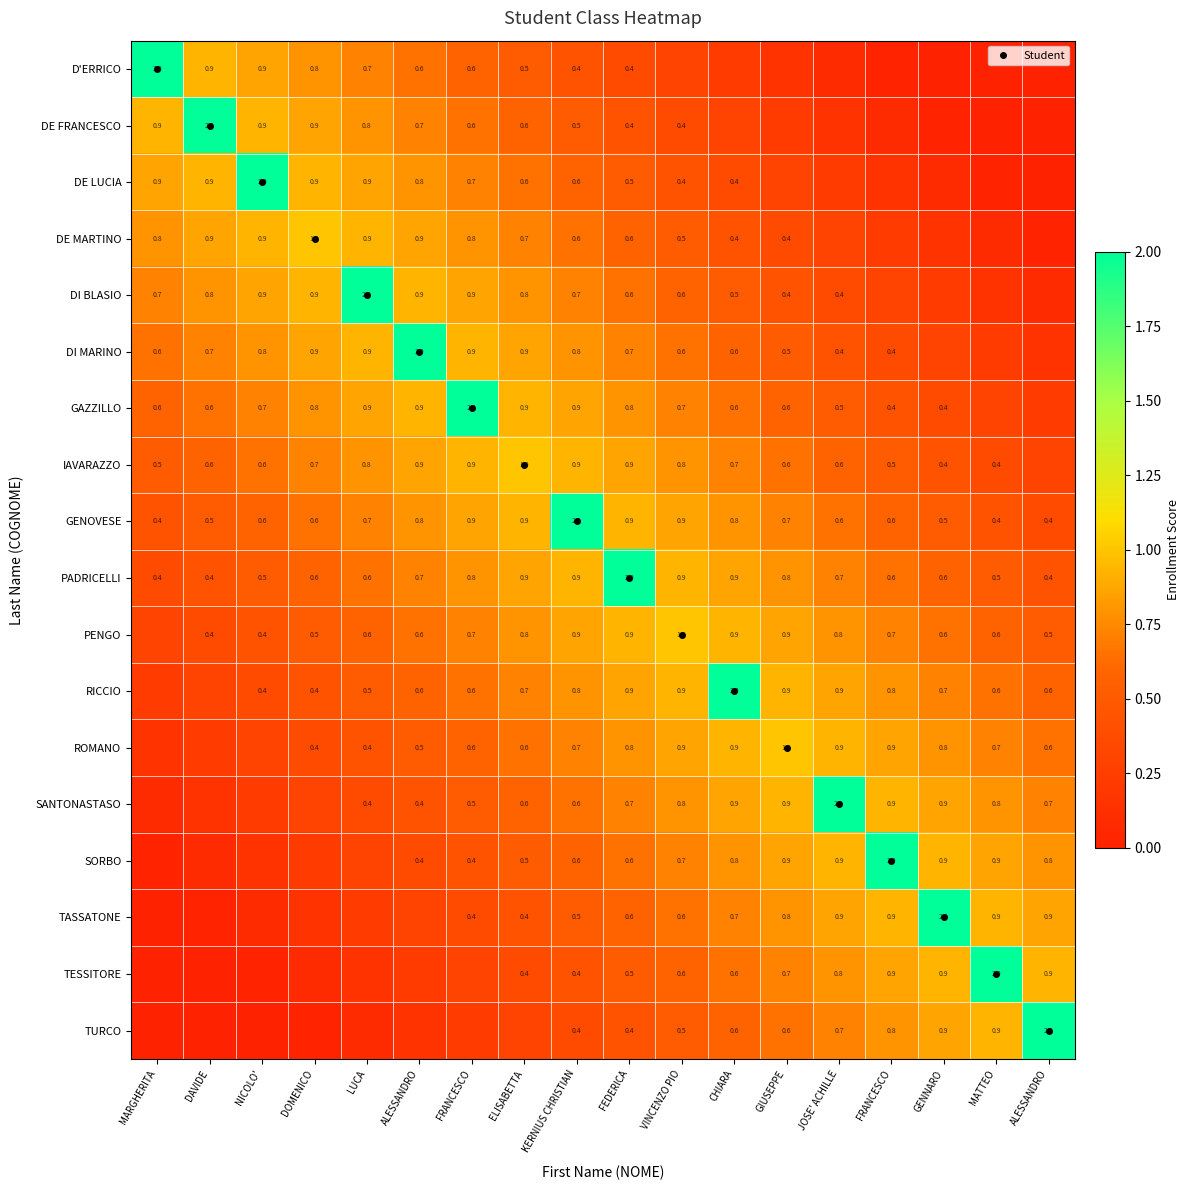

Between CHIARA and FRANCESCO, which is larger?

FRANCESCO